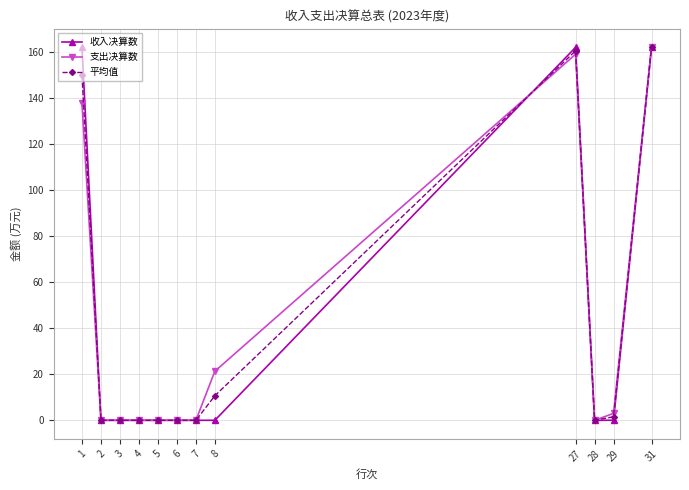

The value of 支出决算数 at 6 is 0.0. True or false?

True